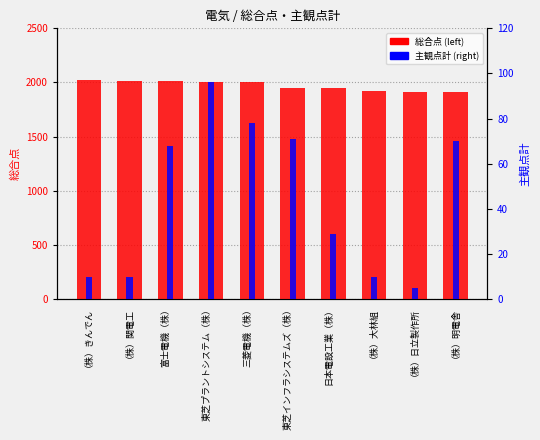

Which series has the largest total across all categories?

総合点